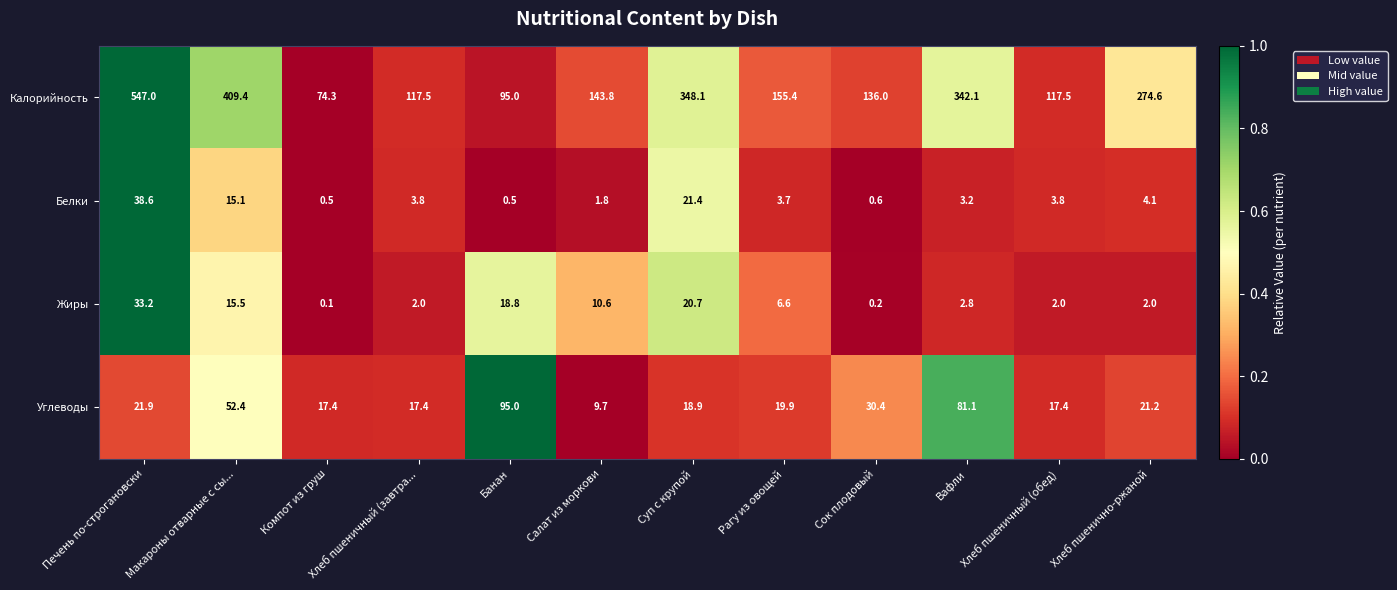

Which series has the widest spread of values?

Калорийность